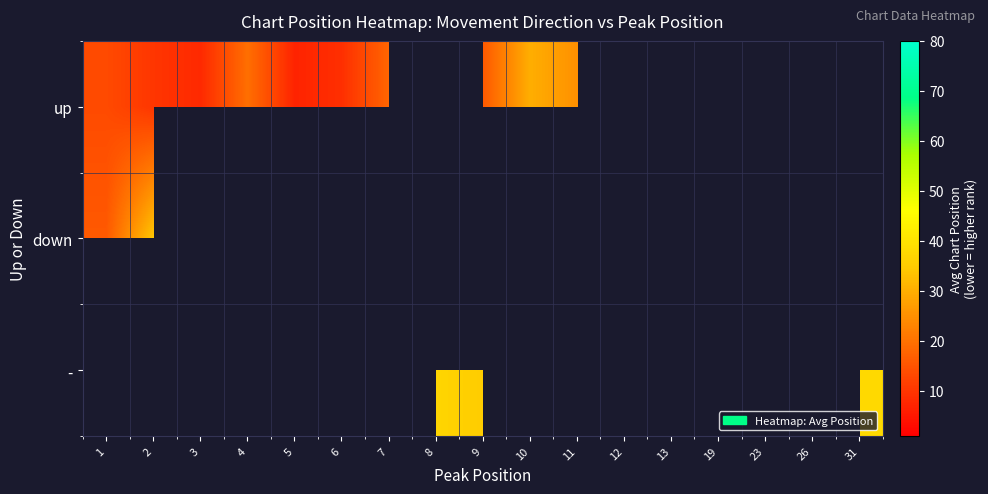

Between 6 and 5, which is larger?

6